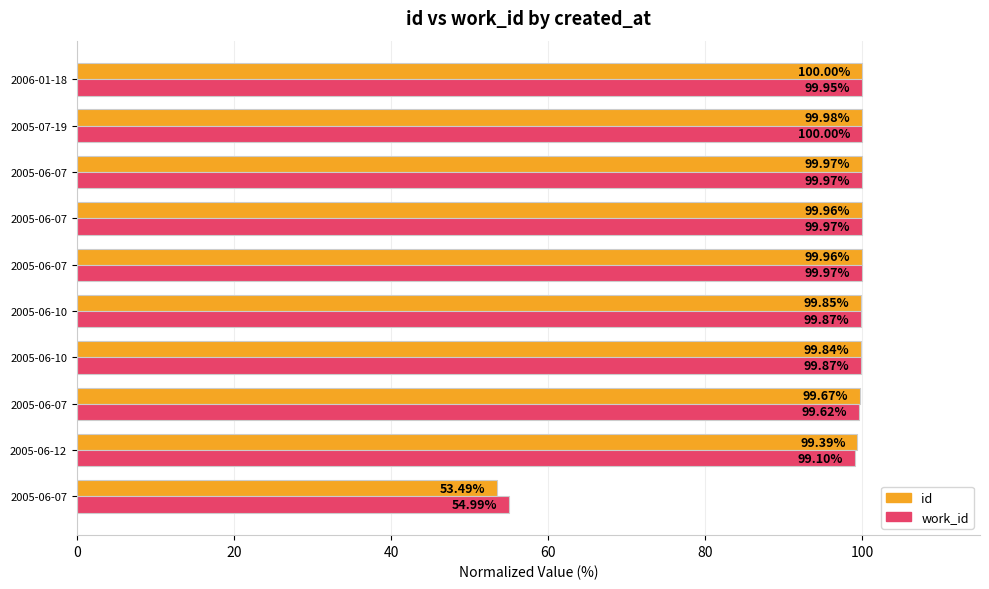

Which series has the largest total across all categories?

work_id